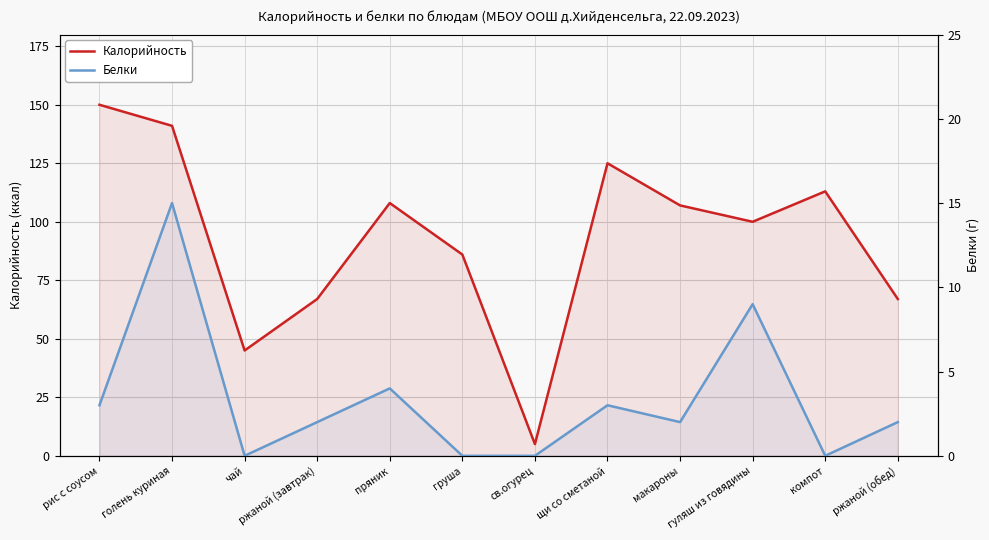

What is the label of the 9th point from the left?

макароны